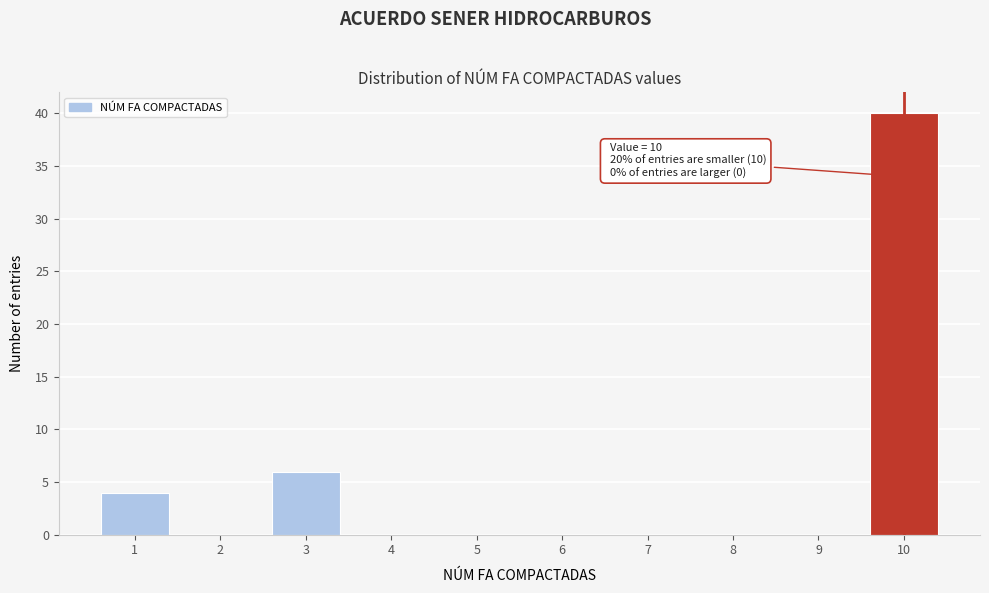

Over which range of the x-axis is the bar tallest?

9.5 to 10.5